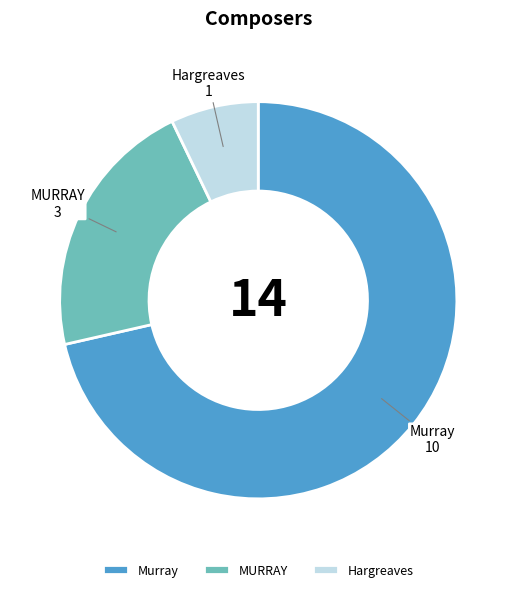

What is the ratio of the value at MURRAY to the value at Hargreaves?

3.0